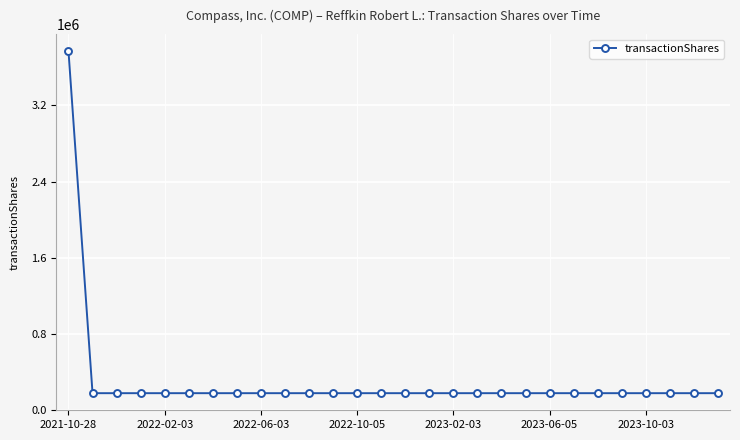

What is the minimum value shown in the chart?

179410